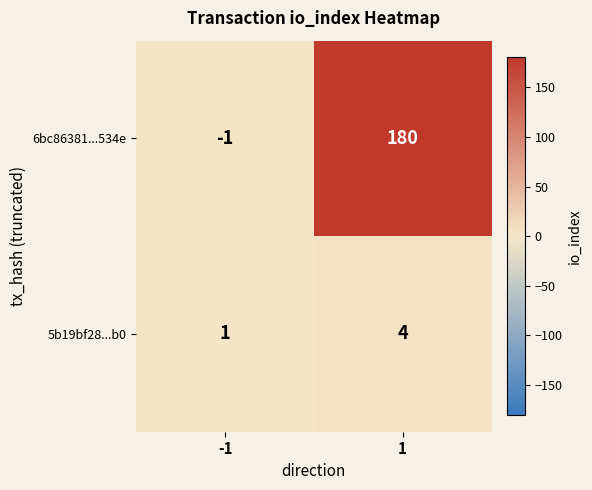

What is the sum of all 6bc86381...534e values?

179